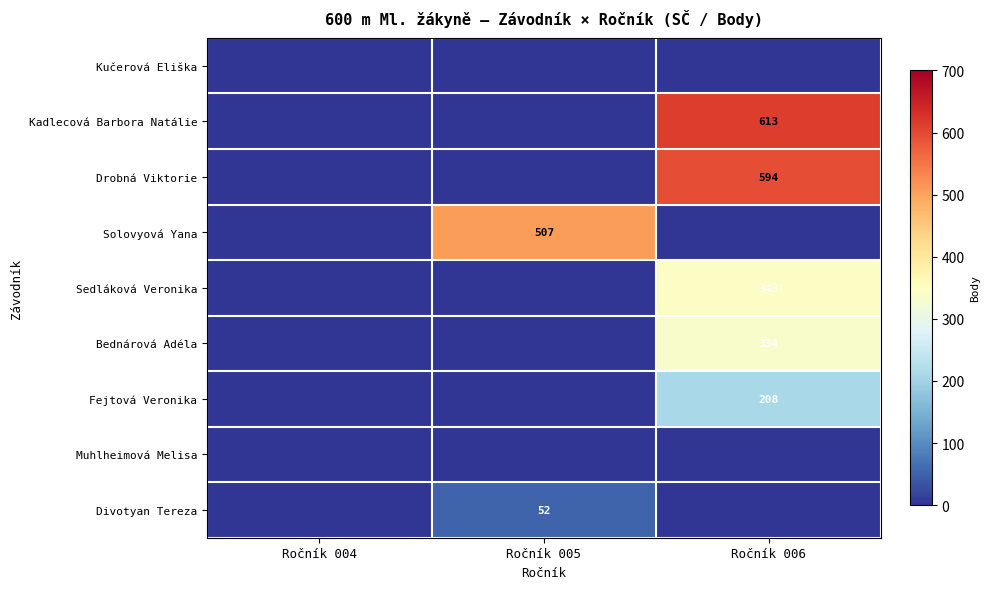

True or false: Drobná Viktorie has a value of 360 at Ročník 006.

False